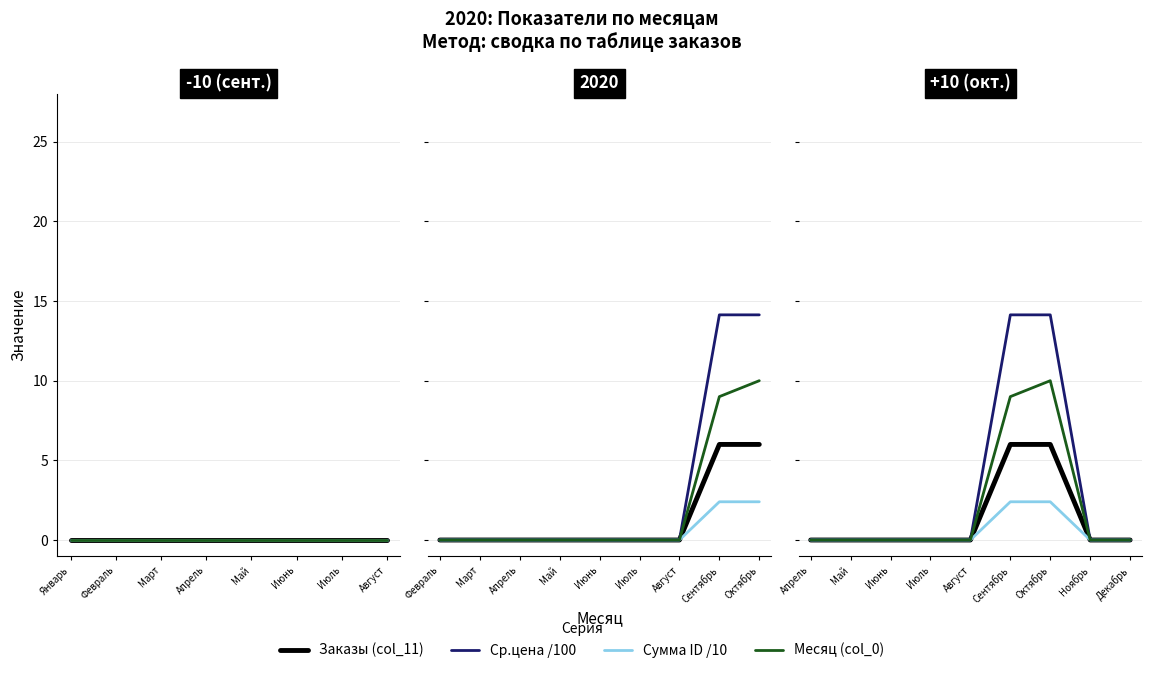

Where is Заказы (col_11) nearest to the value 3?

Апрель